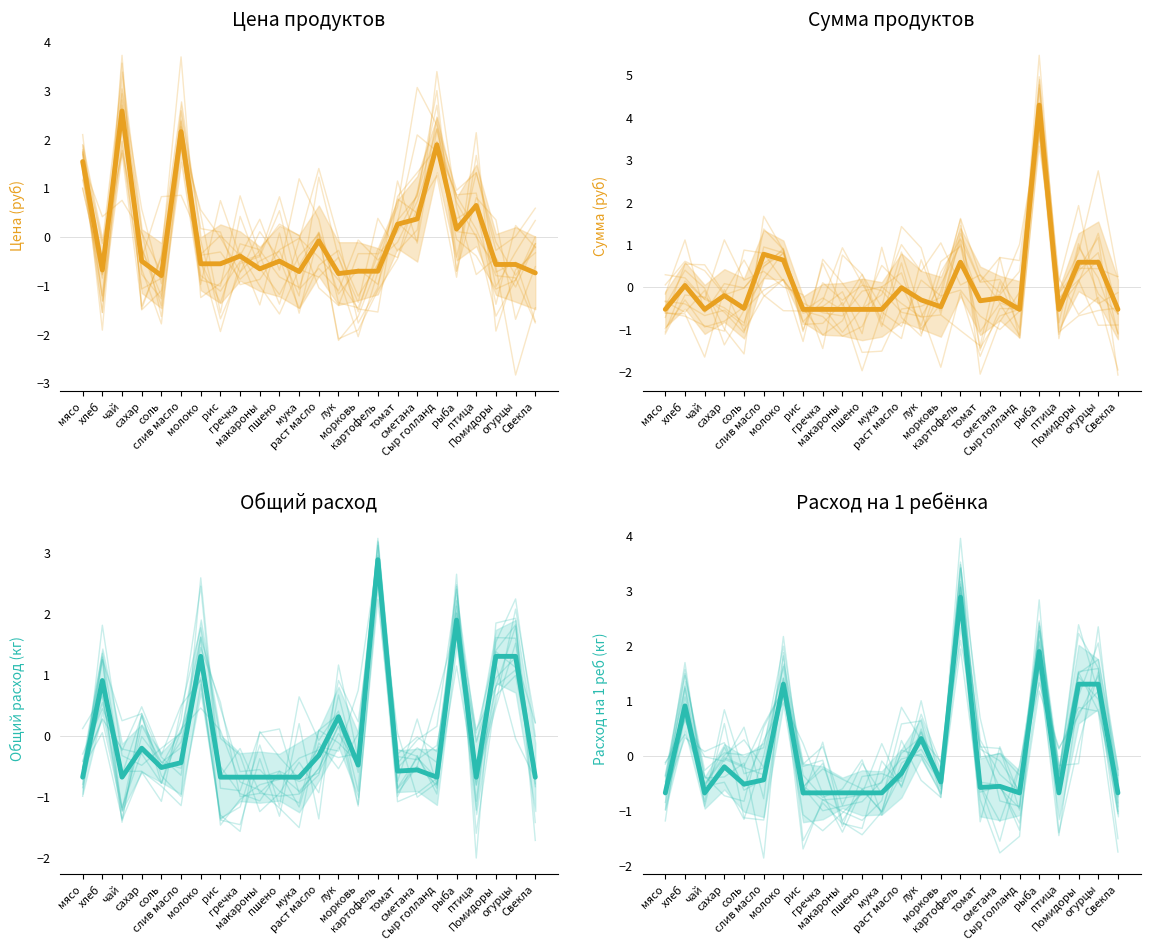

The value of Цена (руб) at картофель is -1.1. True or false?

False